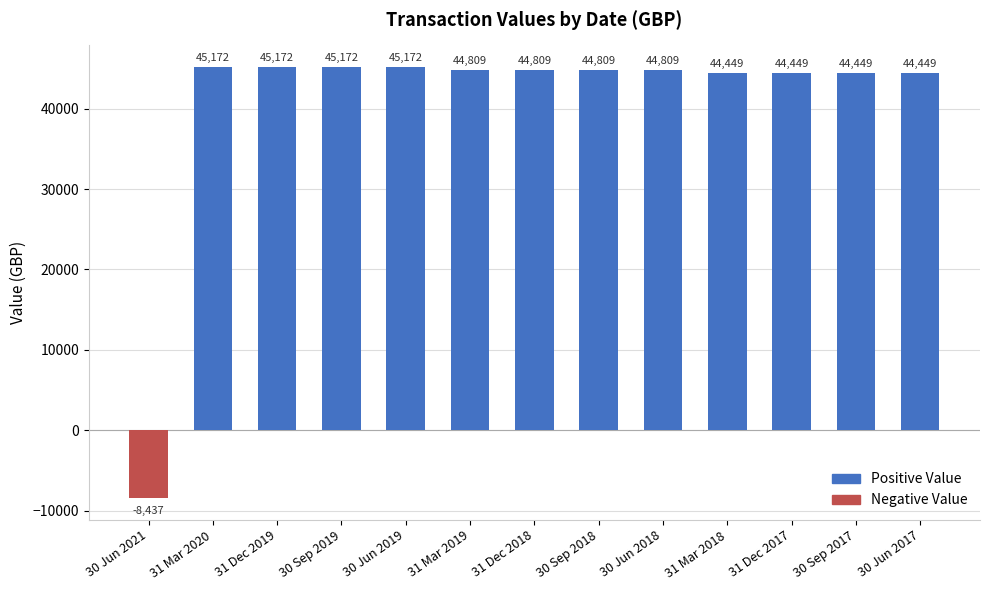

What is the label of the 3rd bar from the left?

31 Dec 2019